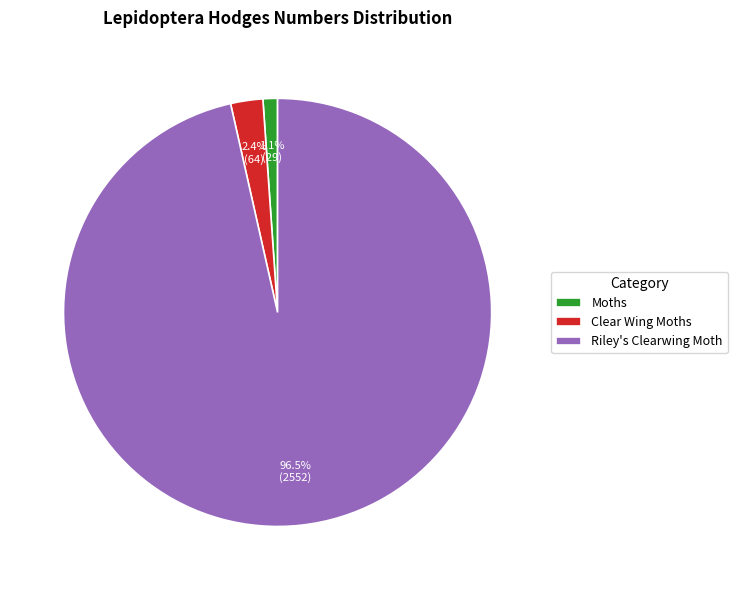

What is the largest slice in the pie chart?

Riley's Clearwing Moth